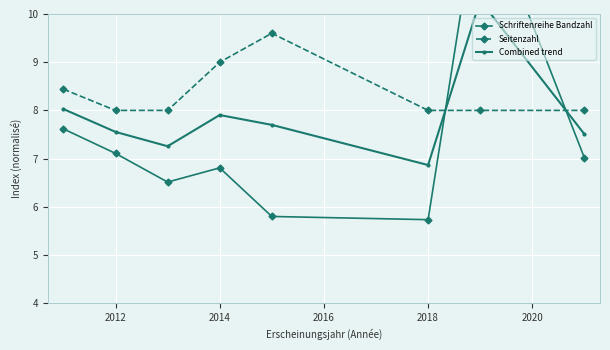

What is the difference between the maximum and second lowest values in the Schriftenreihe Bandzahl series?

6.8